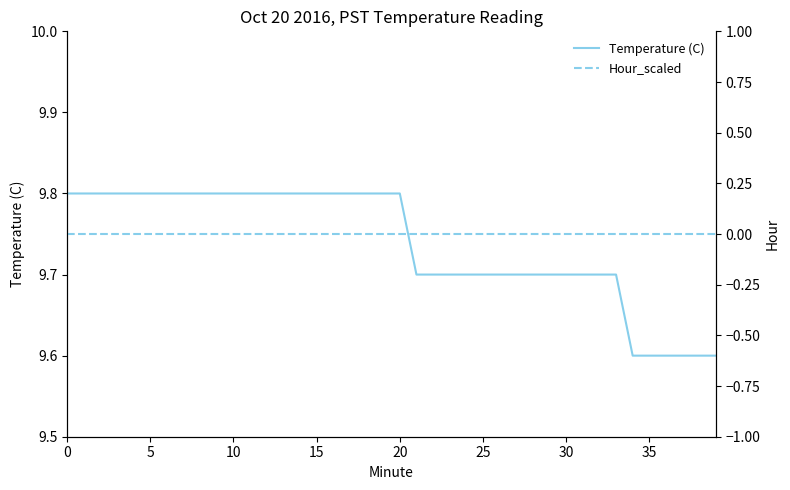

What is the highest value of the Temperature (C) series?

9.8